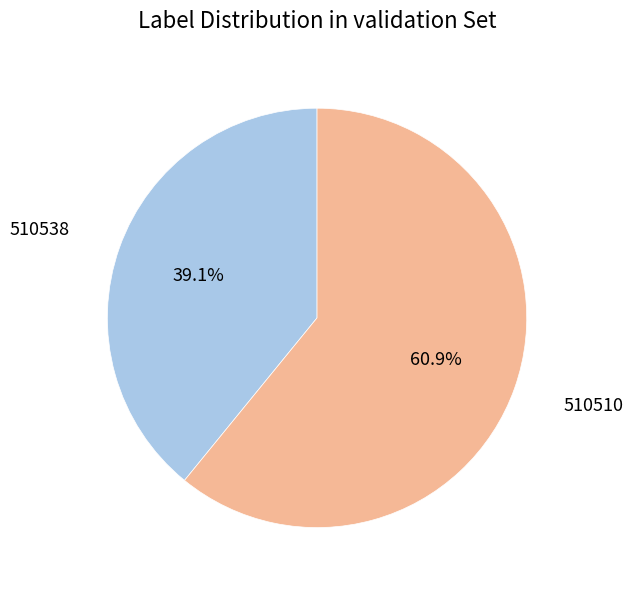

Does any single category account for the majority?

Yes